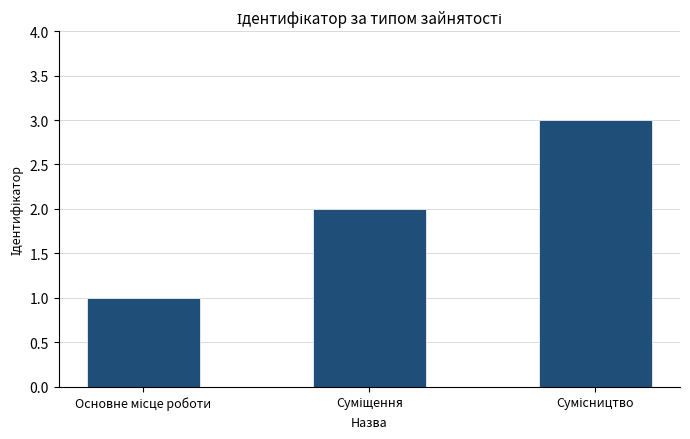

Are the bars horizontal?

No